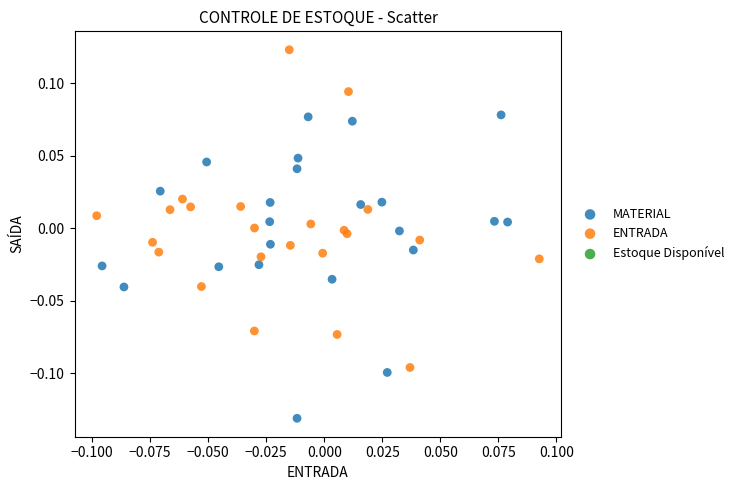

Which series contains the highest Y value?

ENTRADA